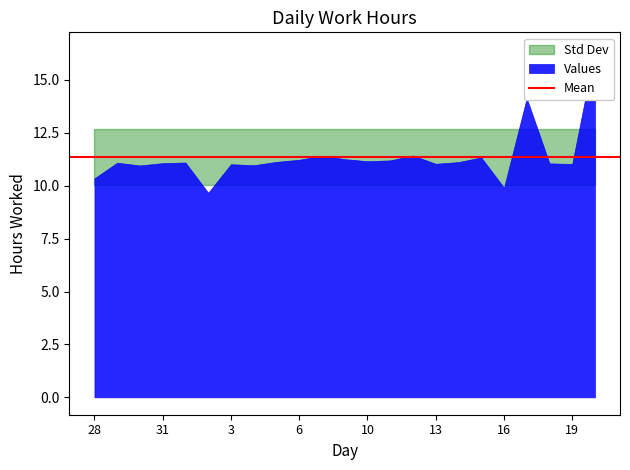

What is the ratio of the value at 31 to the value at 17?

0.8